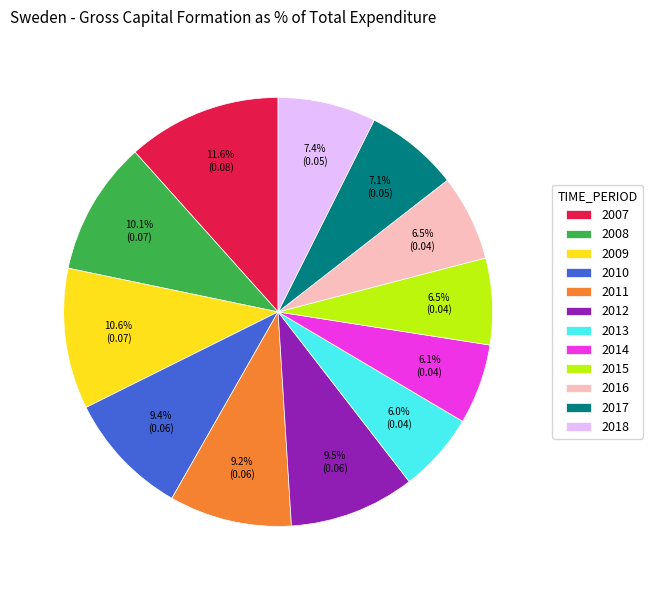

To the nearest percent, what is the difference between the 2018 and 2012 slice percentages?

2%